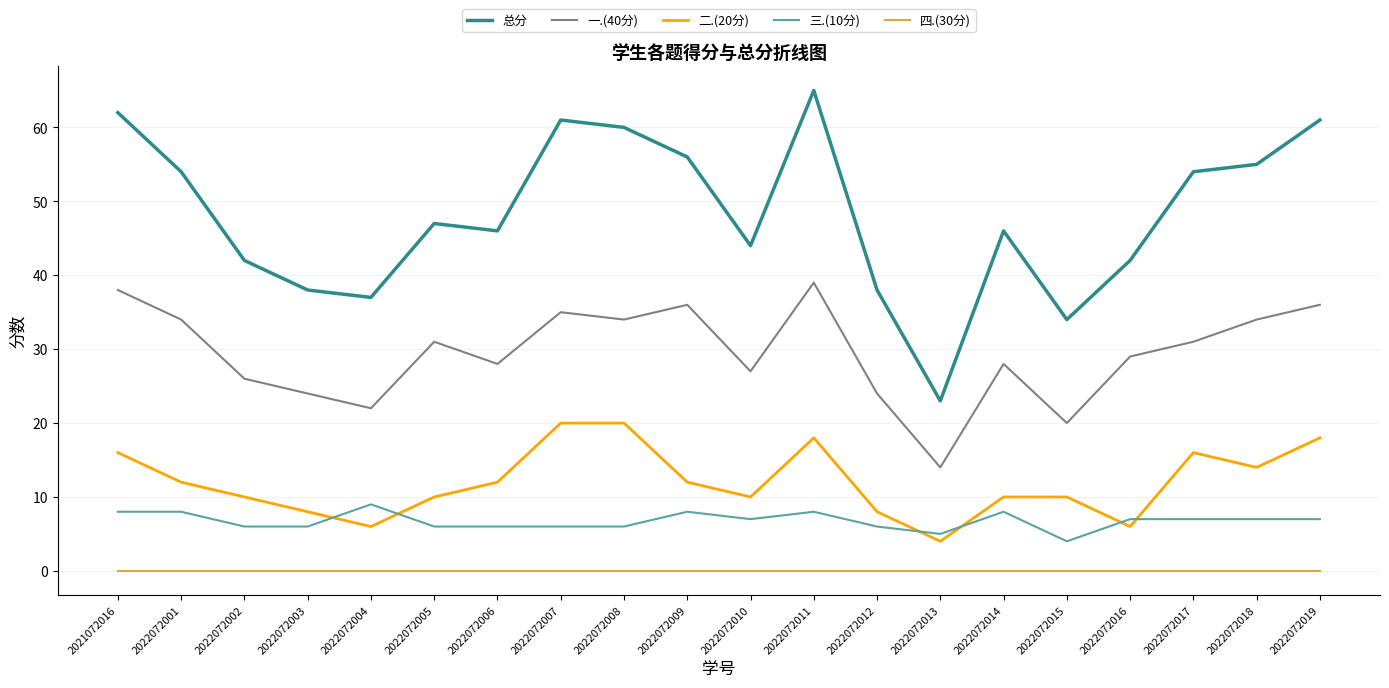

Which series changed the most between 2022072005 and 2022072009?

总分